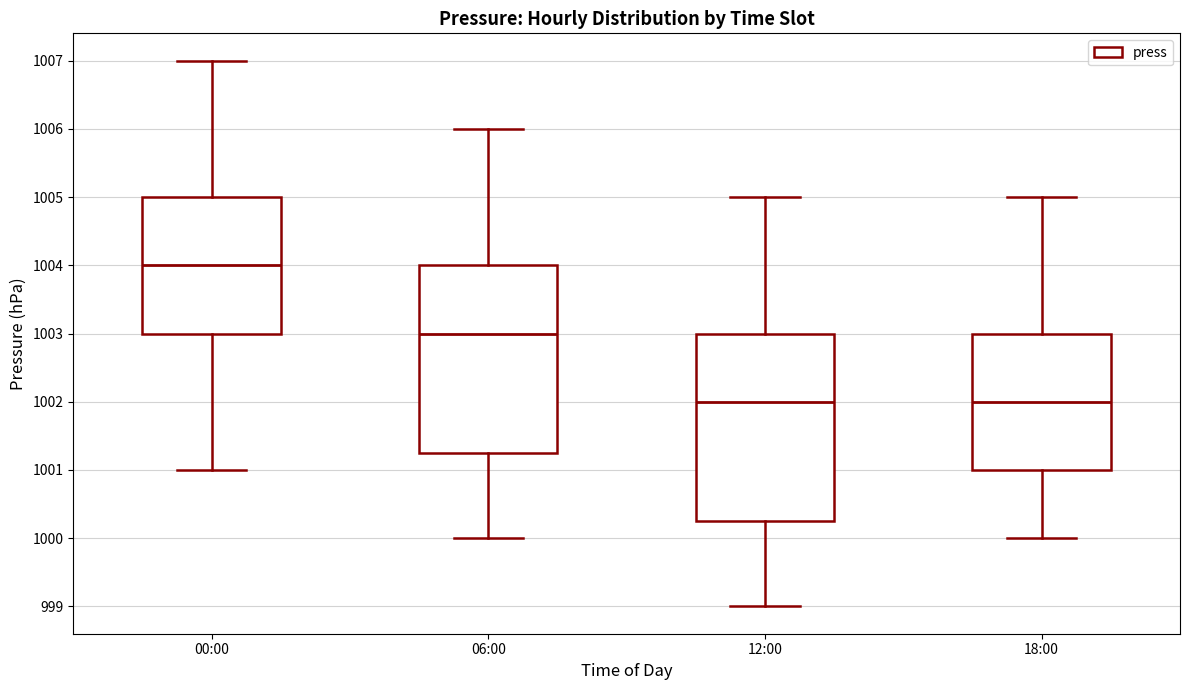

Where is the upper edge of the box for 06:00 on the y-axis? The values are not printed on the chart, so give them approximately, as read against the axis.

1004.0